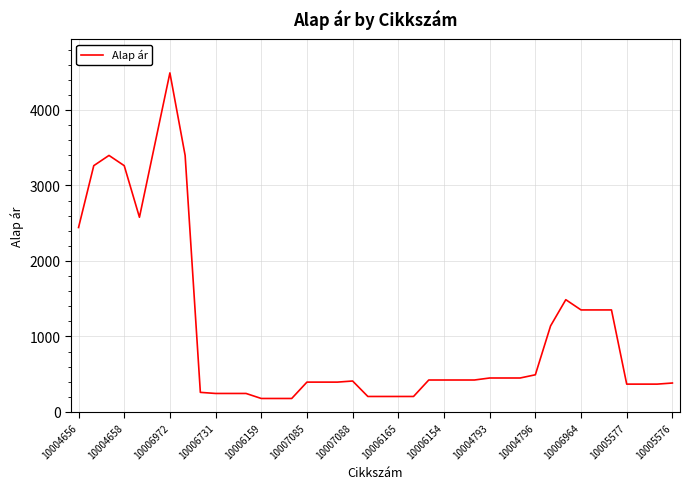

What is the greatest value displayed?

4491.4